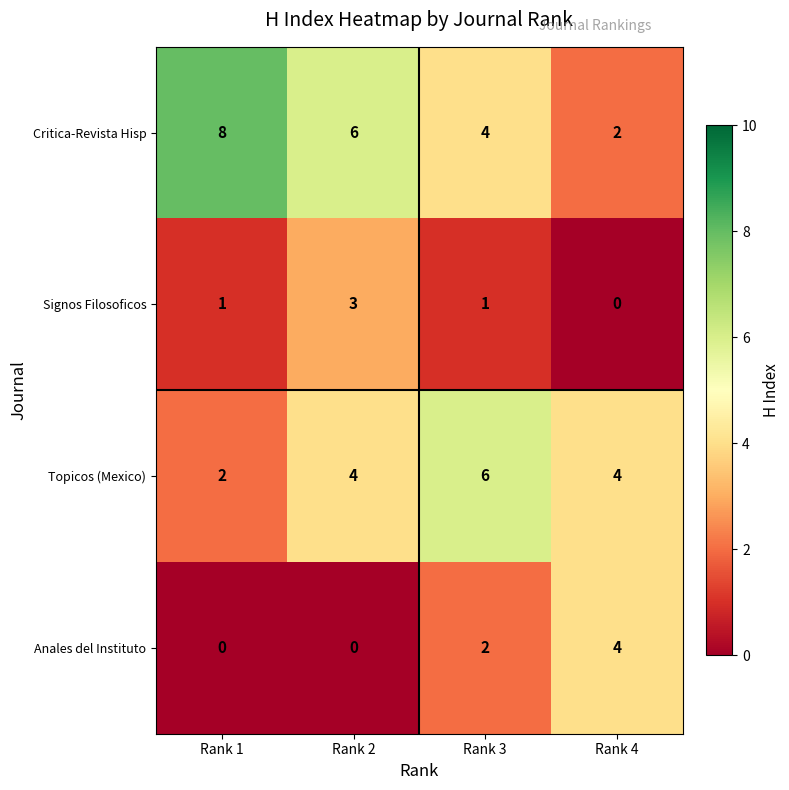

Reading left to right, transcribe all the data shown in this chart.

Critica-Revista Hisp: 8	6	4	2
Signos Filosoficos: 1	3	1	0
Topicos (Mexico): 2	4	6	4
Anales del Instituto: 0	0	2	4